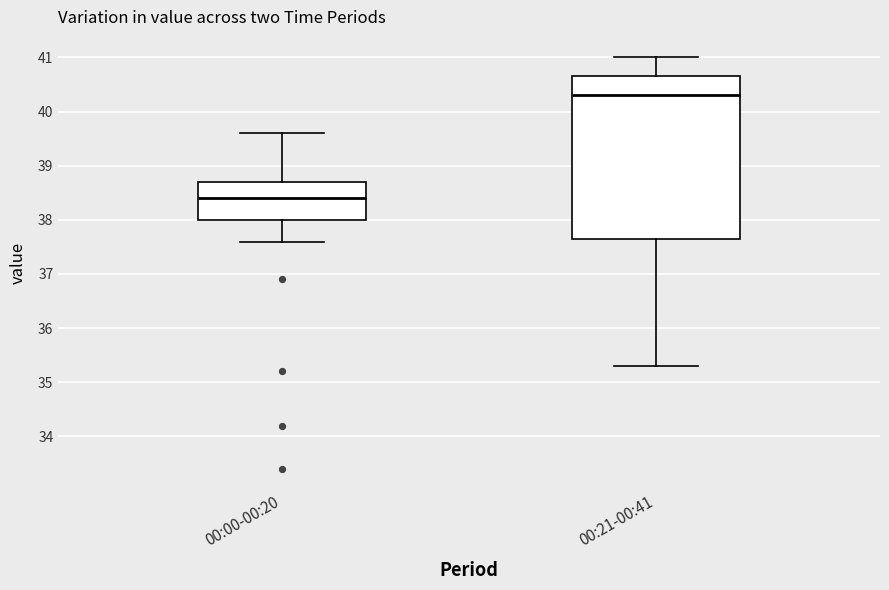

Comparing the boxes themselves (not the whiskers), which one is the tallest?

00:21-00:41